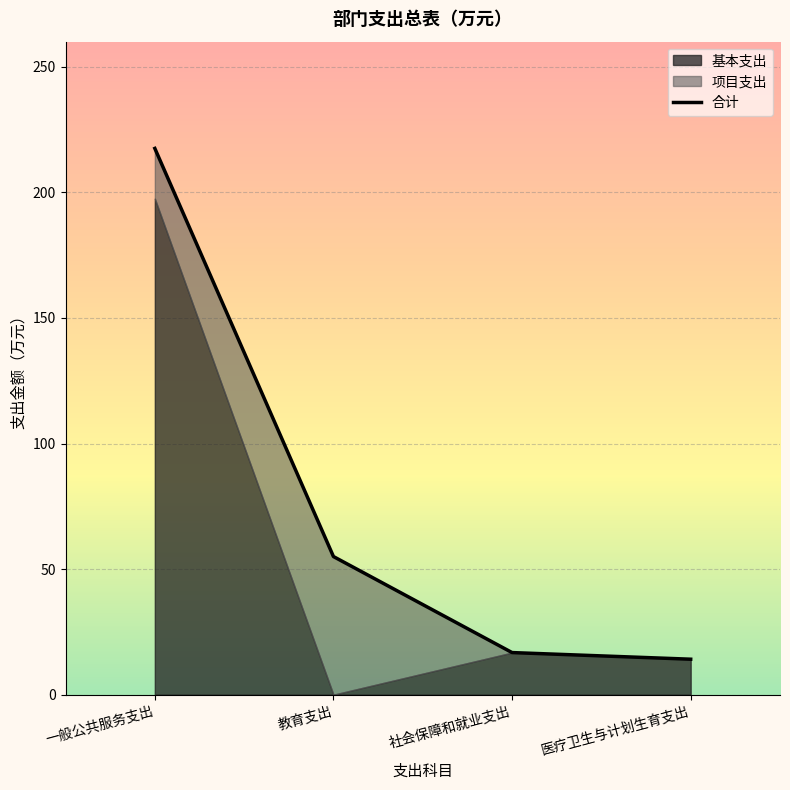

Rank the categories by value from highest to lowest.

一般公共服务支出, 教育支出, 社会保障和就业支出, 医疗卫生与计划生育支出